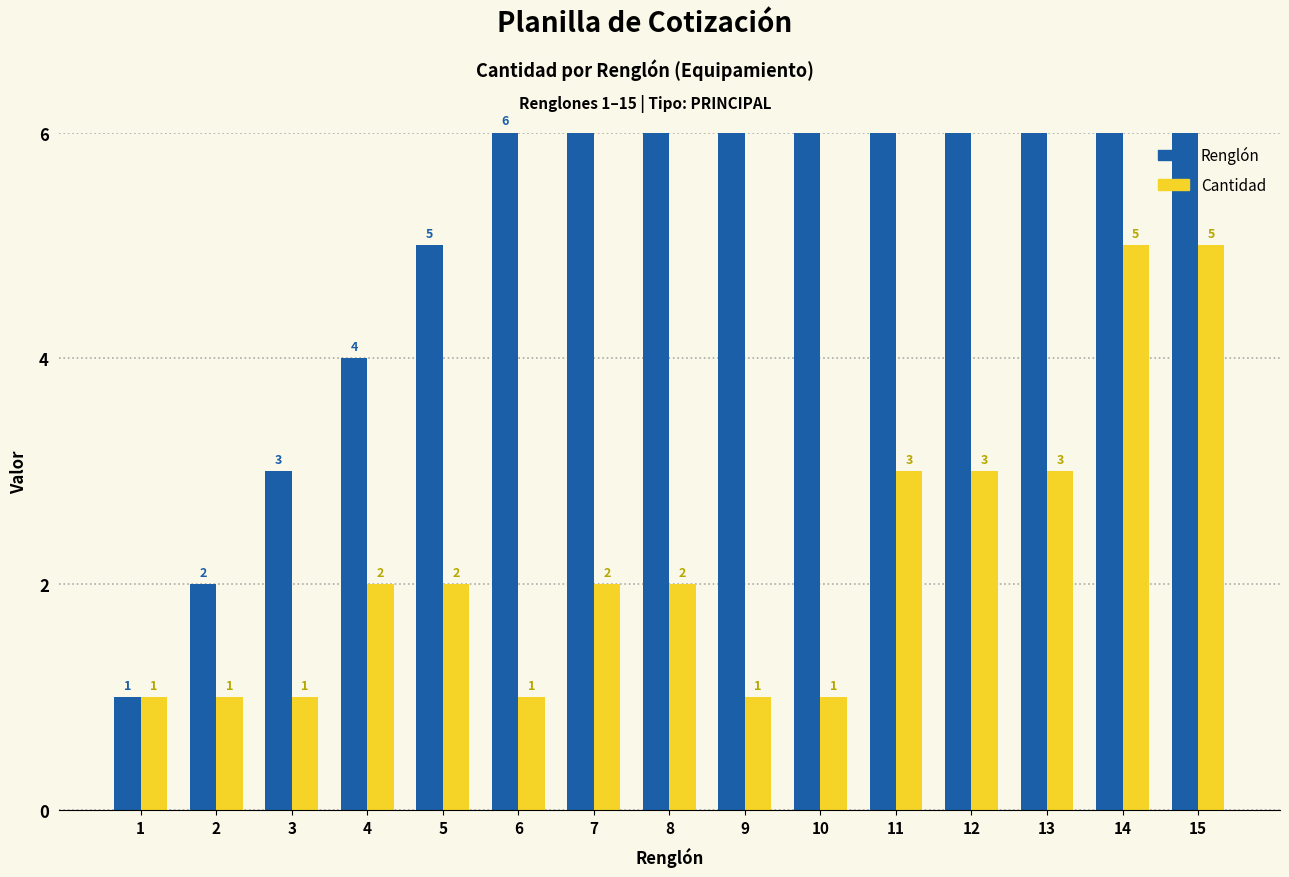

What is the total value across all series at 11?

14